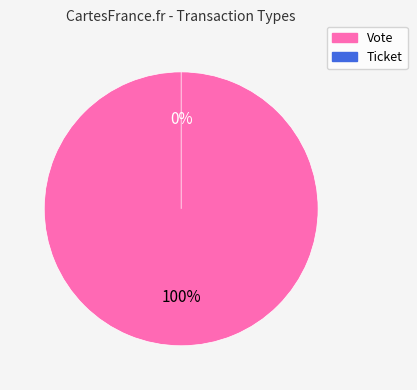

To the nearest percent, what is the combined percentage of Ticket and Vote?

100%